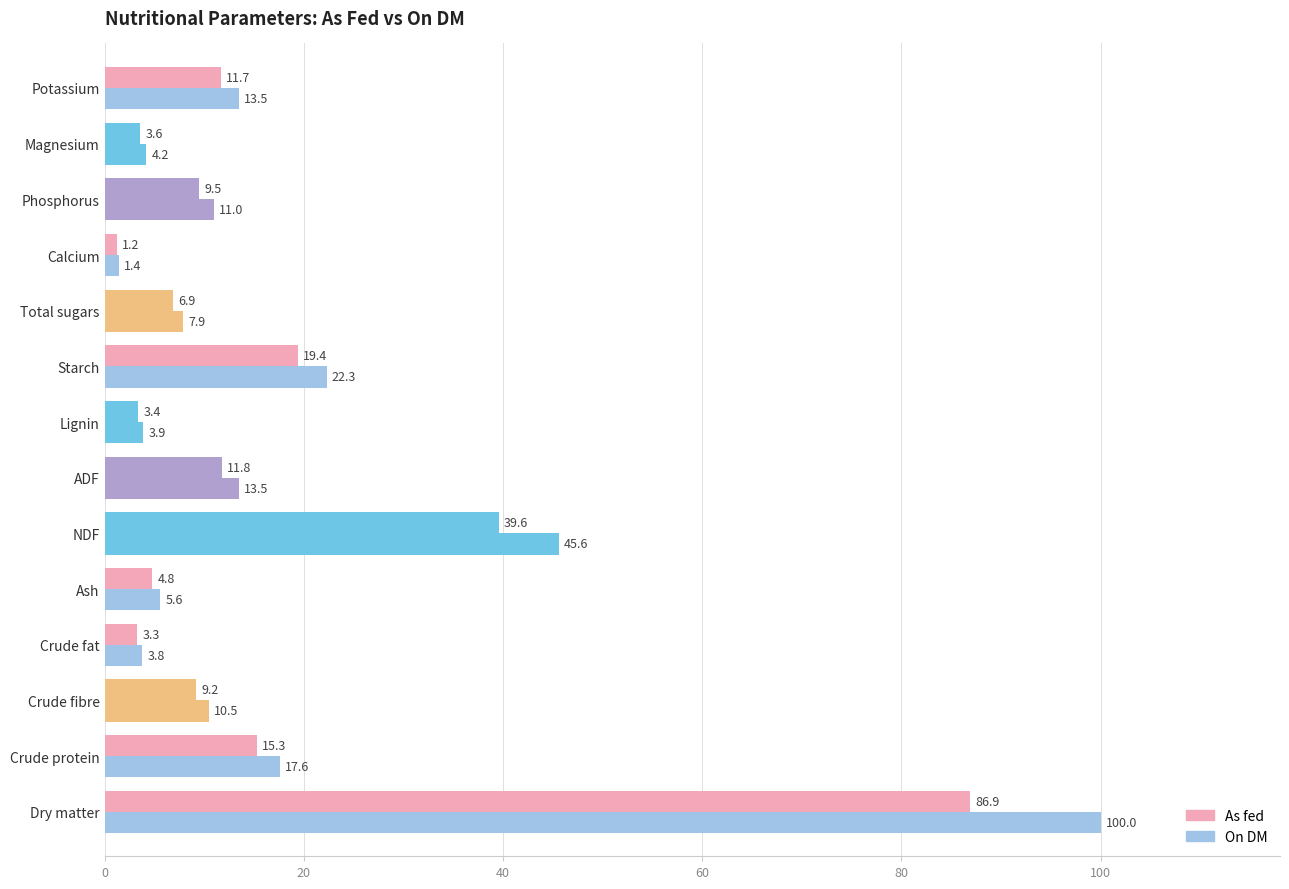

Reading left to right, list all the values displayed in this chart.

As fed: 86.9	15.3	9.2	3.3	4.8	39.6	11.8	3.4	19.4	6.9	1.2	9.5	3.6	11.7
On DM: 100.0	17.6	10.5	3.8	5.6	45.6	13.5	3.9	22.3	7.9	1.4	11.0	4.2	13.5